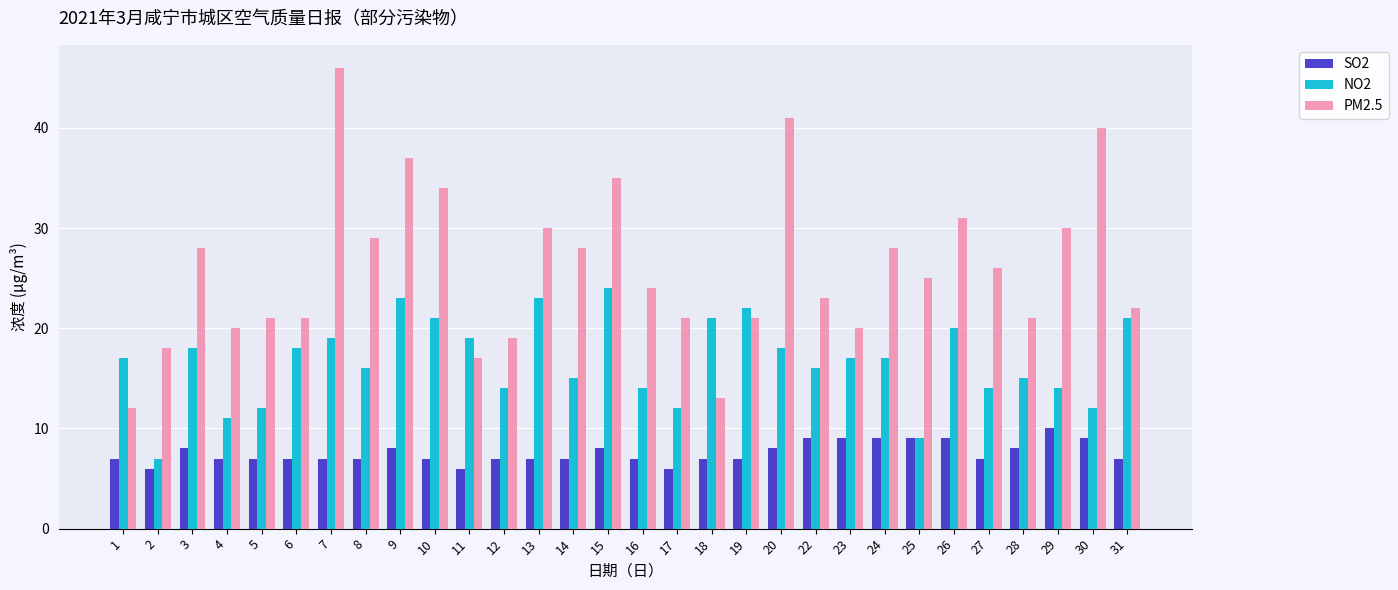

Is the value of PM2.5 at 26 greater than the value of NO2 at 1?

Yes